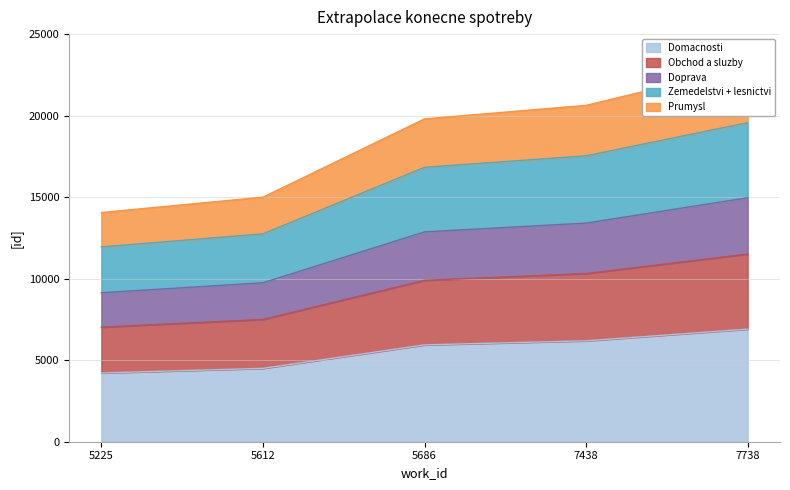

What is the difference between the values at 5612 and 5225?

282.9